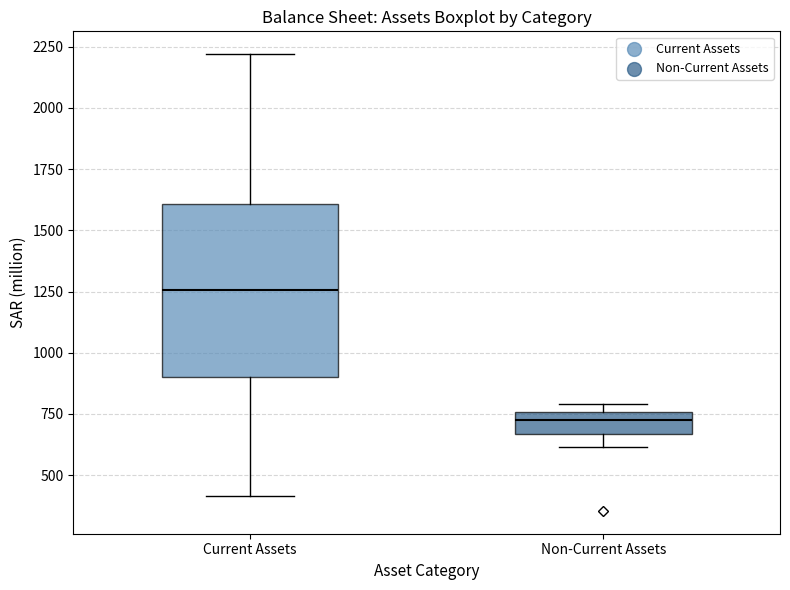

Reading left to right, read every box against the y-axis: the position of its median line, the range the box covers, and the ends of its whiskers. The values are not printed on the chart, so give them approximately, as read against the axis.

Current Assets: median 1250, box 900 to 1600, whiskers 400 to 2200
Non-Current Assets: median 750 (inside the box), box 650 to 750, whiskers 600 to 800